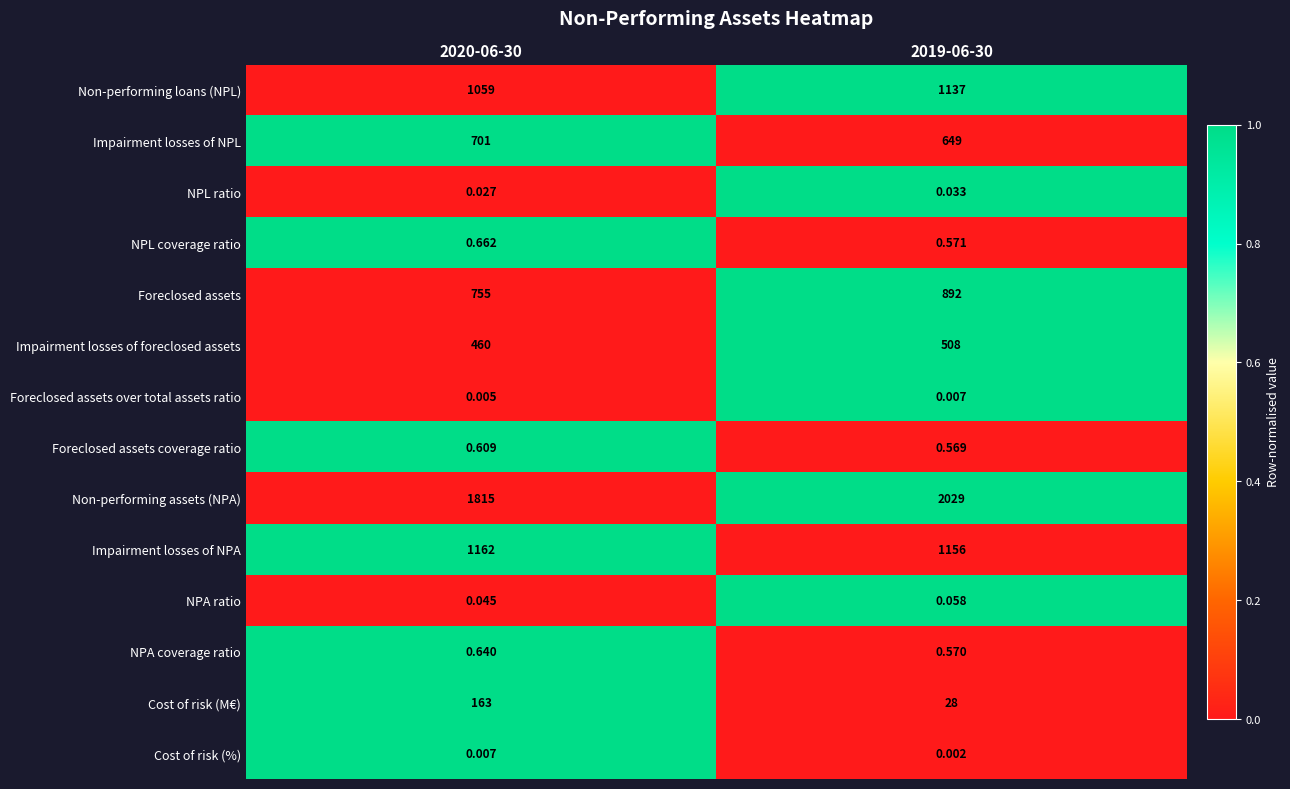

Is the value of NPA coverage ratio at 2020-06-30 greater than the value of NPA ratio at 2020-06-30?

Yes